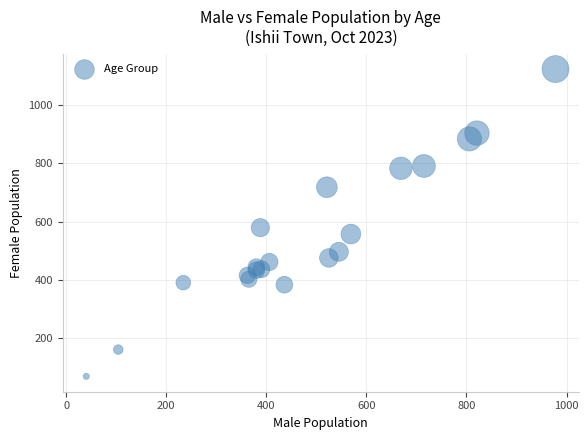

What Y value in the scatter plot is closest to 596?

579